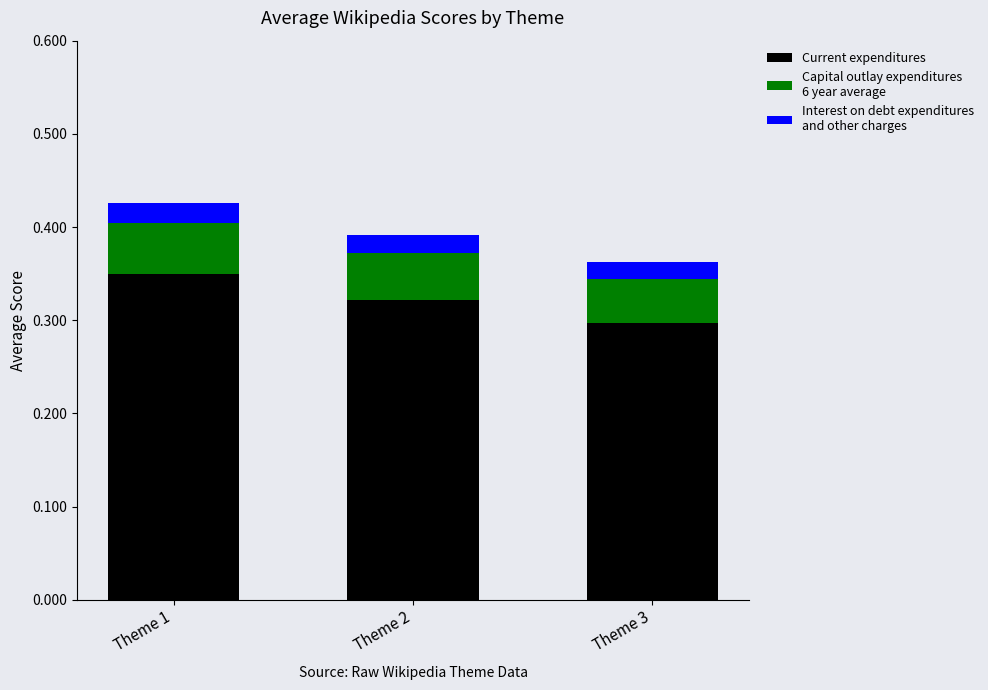

What is the total value across all series at Theme 3?

0.4